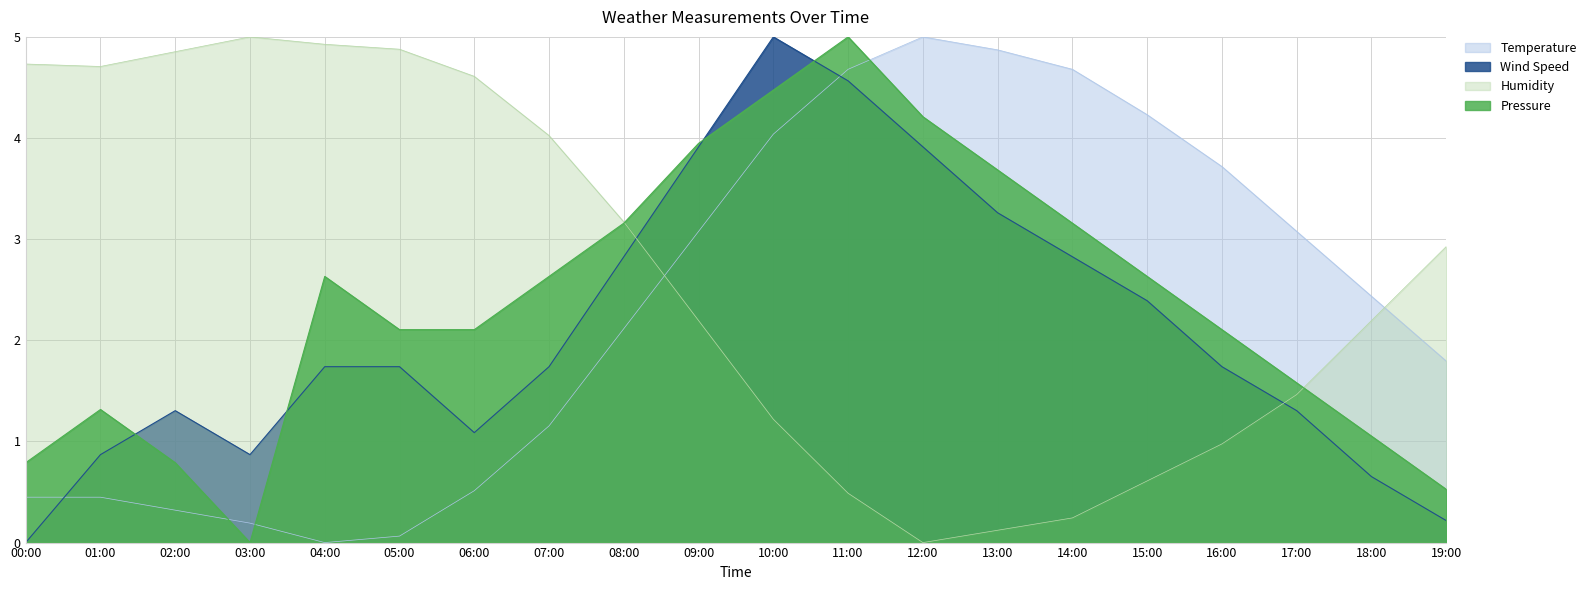

What is the sum of the Temperature values at 19:00 and 08:00?

3.9